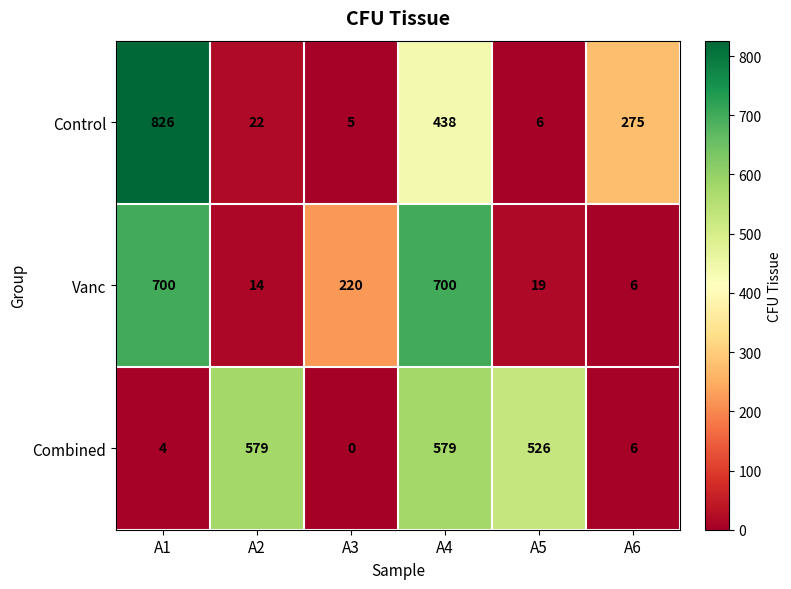

Reading left to right, extract all data points from this chart.

Control: A1=826	A2=22	A3=5	A4=438	A5=6	A6=275
Vanc: A1=700	A2=14	A3=220	A4=700	A5=19	A6=6
Combined: A1=4	A2=579	A3=0	A4=579	A5=526	A6=6